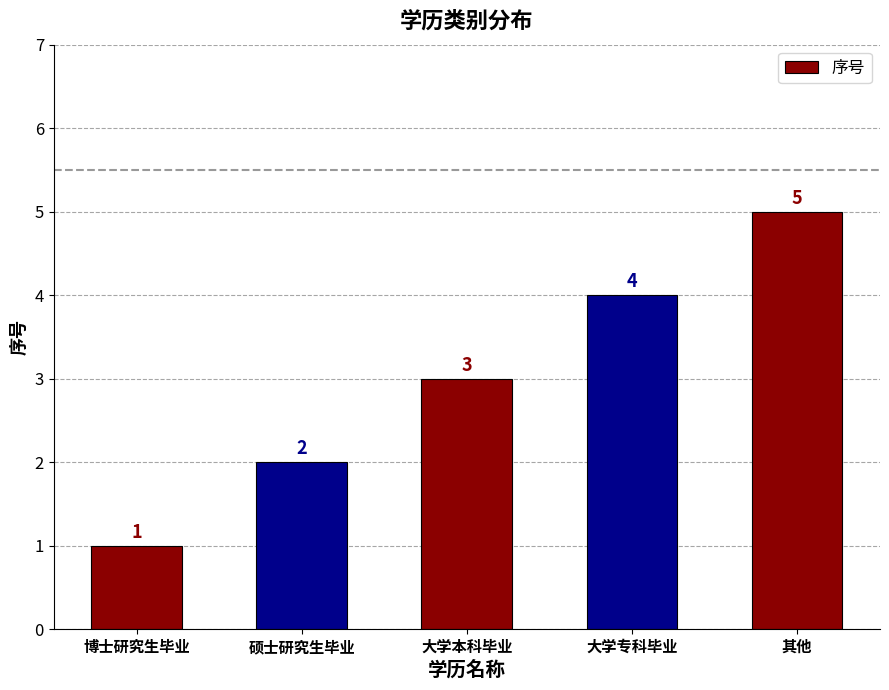

What is the difference between the maximum and minimum values?

4